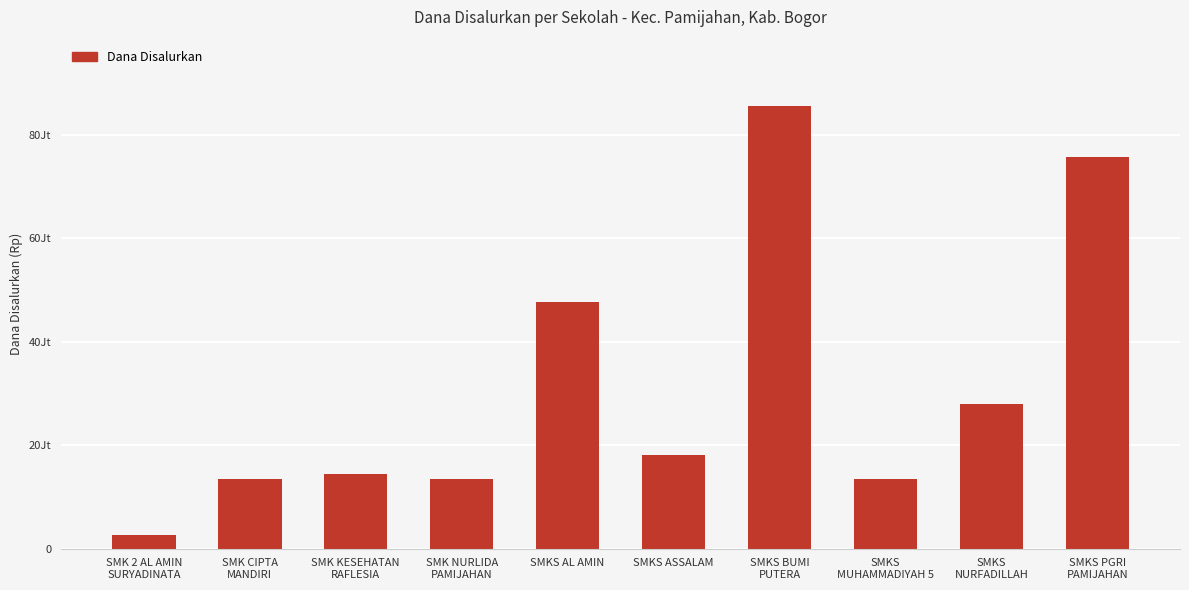

Are the bars horizontal?

No